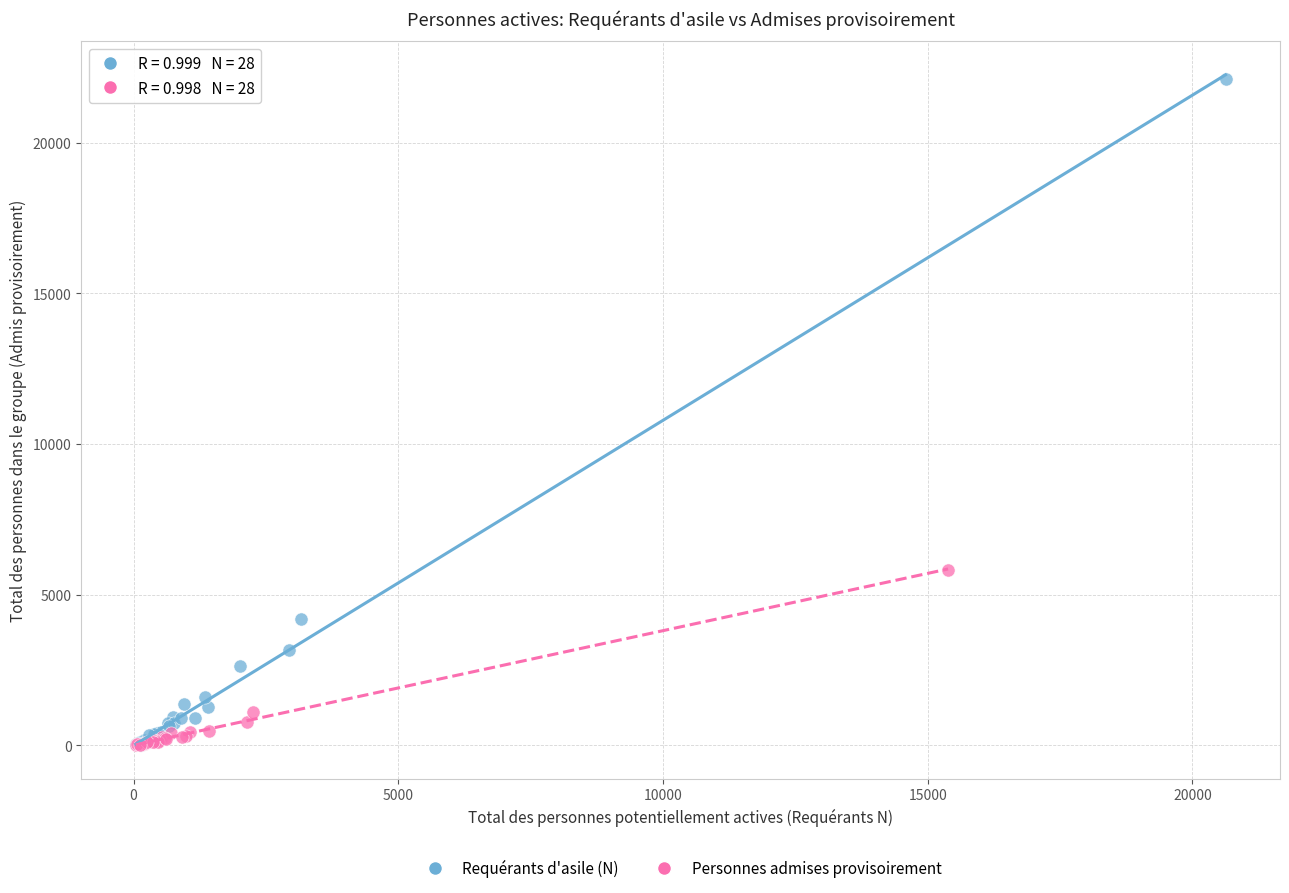

Which series has the largest Y range (max minus min)?

Requérants d'asile (N)